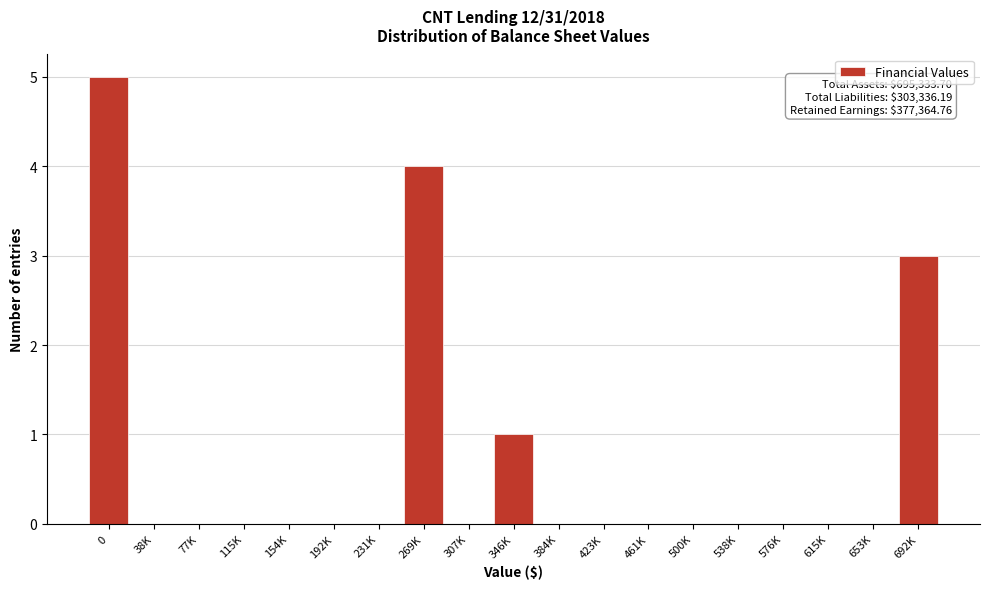

Reading left to right, what are all the values shown in this chart?

0=5	38K=0	77K=0	115K=0	154K=0	192K=0	231K=0	269K=4	307K=0	346K=1	384K=0	423K=0	461K=0	500K=0	538K=0	576K=0	615K=0	653K=0	692K=3